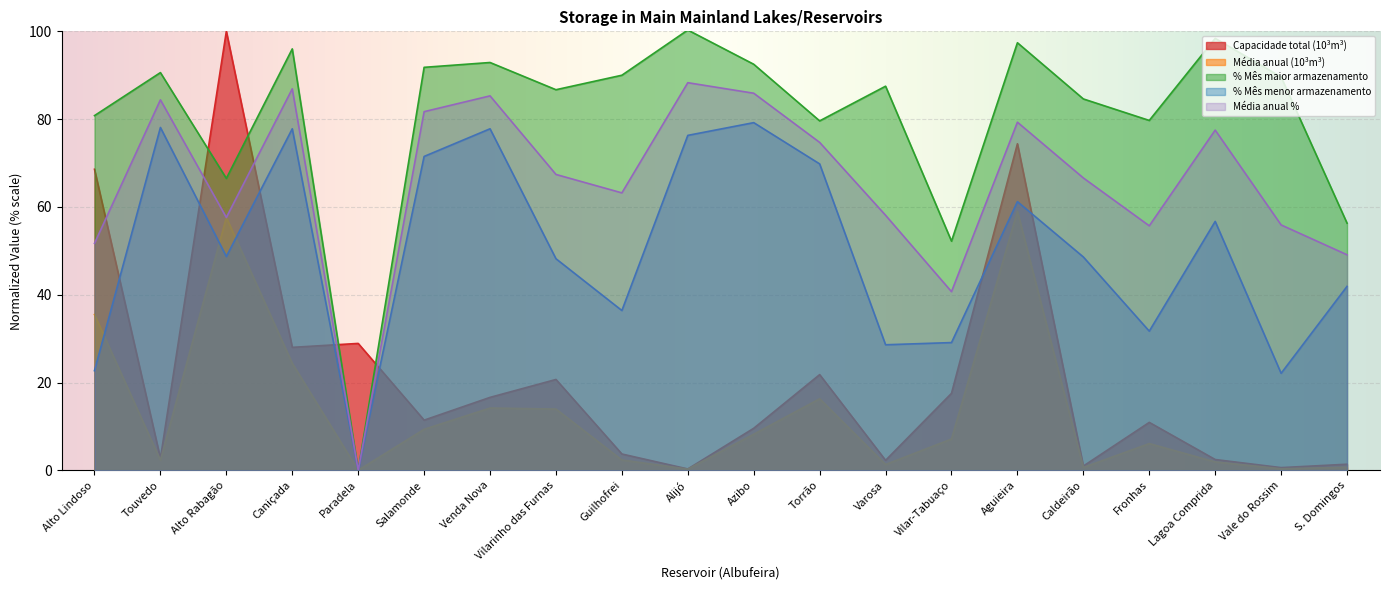

Reading left to right, extract all data points from this chart.

Capacidade total (10³m³): Alto Lindoso=68.6	Touvedo=2.7	Alto Rabagão=100.0	Caniçada=28.0	Paradela=28.9	Salamonde=11.4	Venda Nova=16.6	Vilarinho das Furnas=20.7	Guilhofrei=3.7	Alijó=0.3	Azibo=9.6	Torrão=21.8	Varosa=2.3	Vilar-Tabuaço=17.5	Aguieira=74.4	Caldeirão=1.0	Fronhas=10.9	Lagoa Comprida=2.5	Vale do Rossim=0.6	S. Domingos=1.4
Média anual (10³m³): Alto Lindoso=35.5	Touvedo=2.3	Alto Rabagão=57.6	Caniçada=24.4	Paradela=0.0	Salamonde=9.3	Venda Nova=14.2	Vilarinho das Furnas=14.0	Guilhofrei=2.4	Alijó=0.3	Azibo=8.2	Torrão=16.3	Varosa=1.3	Vilar-Tabuaço=7.1	Aguieira=59.0	Caldeirão=0.6	Fronhas=6.1	Lagoa Comprida=1.9	Vale do Rossim=0.3	S. Domingos=0.7
% Mês maior armazenamento: Alto Lindoso=80.8	Touvedo=90.6	Alto Rabagão=66.5	Caniçada=96.0	Paradela=0.0	Salamonde=91.8	Venda Nova=92.9	Vilarinho das Furnas=86.7	Guilhofrei=90.0	Alijó=100.3	Azibo=92.5	Torrão=79.6	Varosa=87.5	Vilar-Tabuaço=52.2	Aguieira=97.4	Caldeirão=84.6	Fronhas=79.7	Lagoa Comprida=98.4	Vale do Rossim=89.6	S. Domingos=56.3
% Mês menor armazenamento: Alto Lindoso=22.7	Touvedo=78.1	Alto Rabagão=48.7	Caniçada=77.8	Paradela=0.0	Salamonde=71.5	Venda Nova=77.8	Vilarinho das Furnas=48.2	Guilhofrei=36.4	Alijó=76.3	Azibo=79.2	Torrão=69.8	Varosa=28.6	Vilar-Tabuaço=29.1	Aguieira=61.2	Caldeirão=48.6	Fronhas=31.7	Lagoa Comprida=56.7	Vale do Rossim=22.1	S. Domingos=41.9
Média anual %: Alto Lindoso=51.7	Touvedo=84.4	Alto Rabagão=57.6	Caniçada=86.9	Paradela=0.0	Salamonde=81.7	Venda Nova=85.3	Vilarinho das Furnas=67.4	Guilhofrei=63.2	Alijó=88.3	Azibo=85.9	Torrão=74.7	Varosa=58.1	Vilar-Tabuaço=40.7	Aguieira=79.3	Caldeirão=66.6	Fronhas=55.7	Lagoa Comprida=77.5	Vale do Rossim=55.9	S. Domingos=49.1